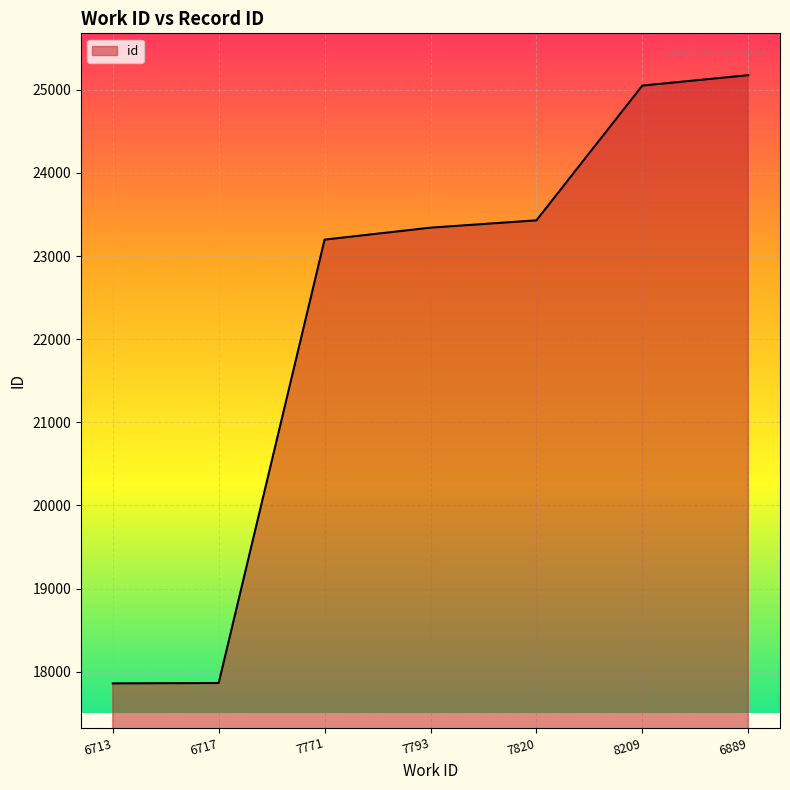

How many values are below 23341?

3